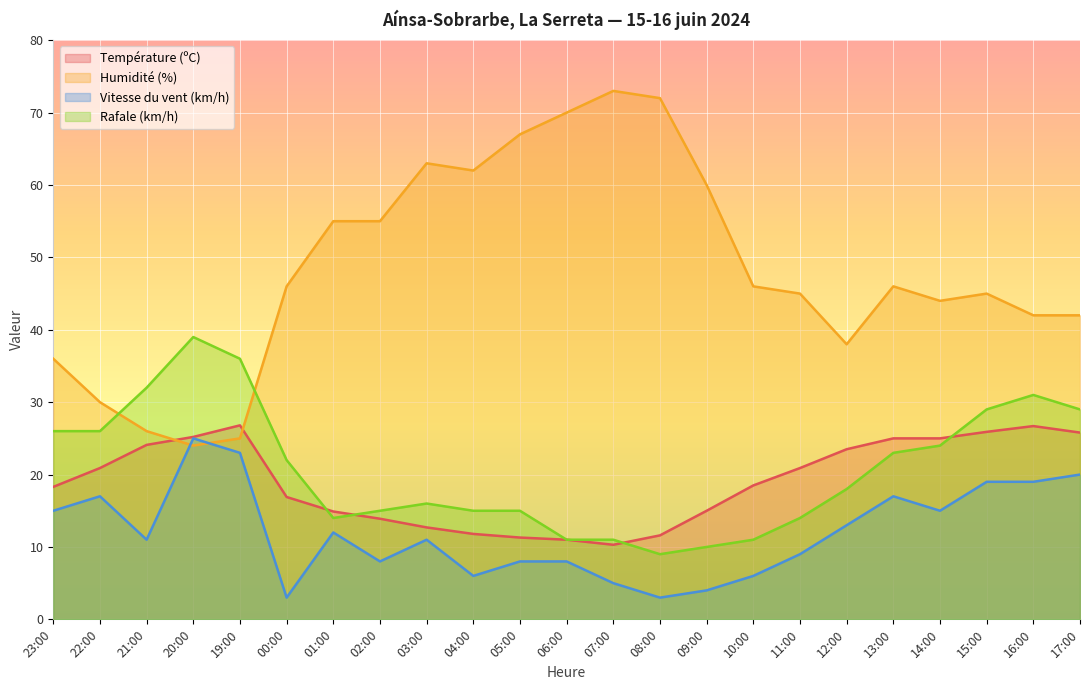

At 07:00, list the series in order from largest to smallest.

Humidité (%), Rafale (km/h), Température (ºC), Vitesse du vent (km/h)